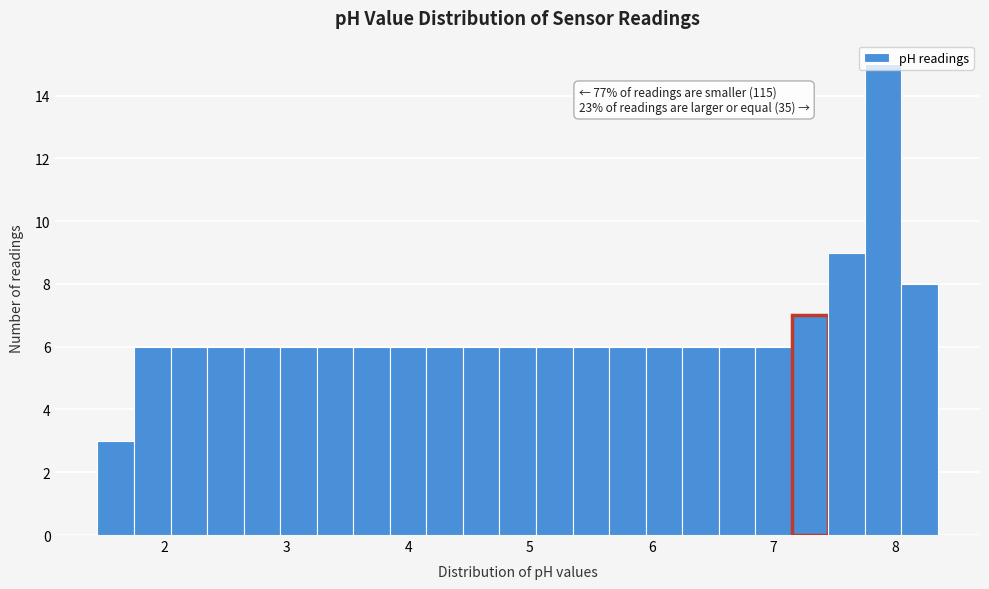

Read against the x-axis, roughly where is the centre of the tallest bar?

7.9